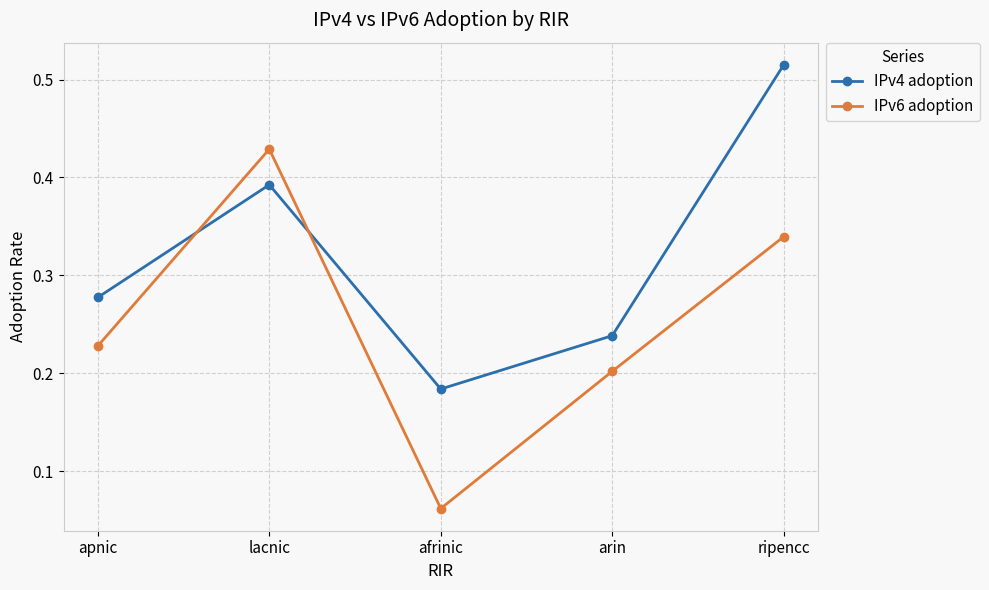

How many interior local peaks does the IPv6 adoption series have?

1